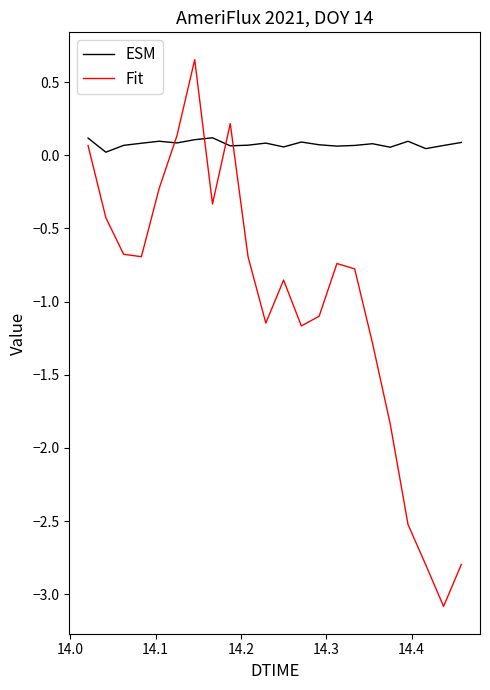

Which series has the widest spread of values?

Fit